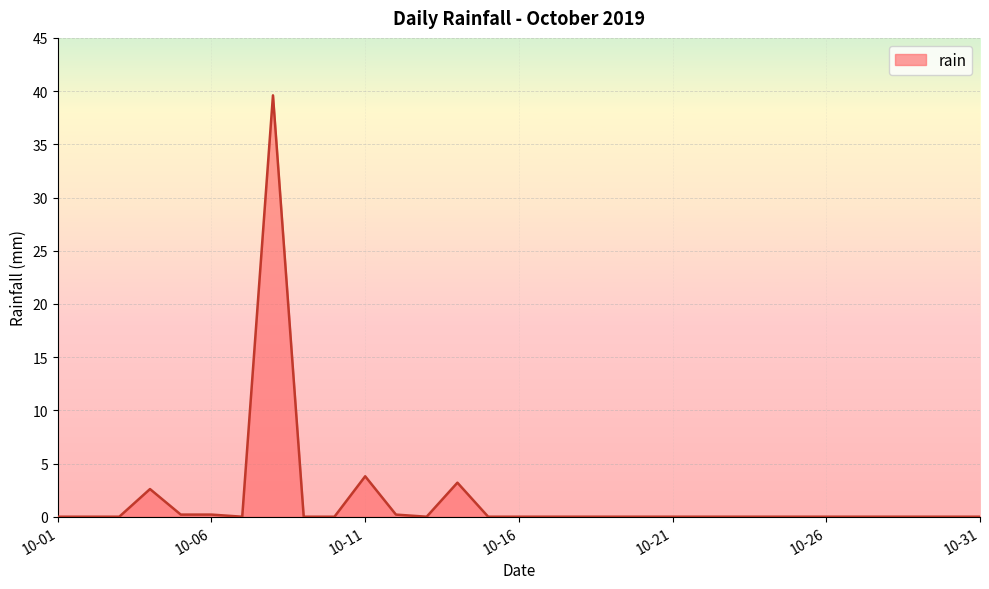

What is the difference between the maximum and minimum values?

39.6